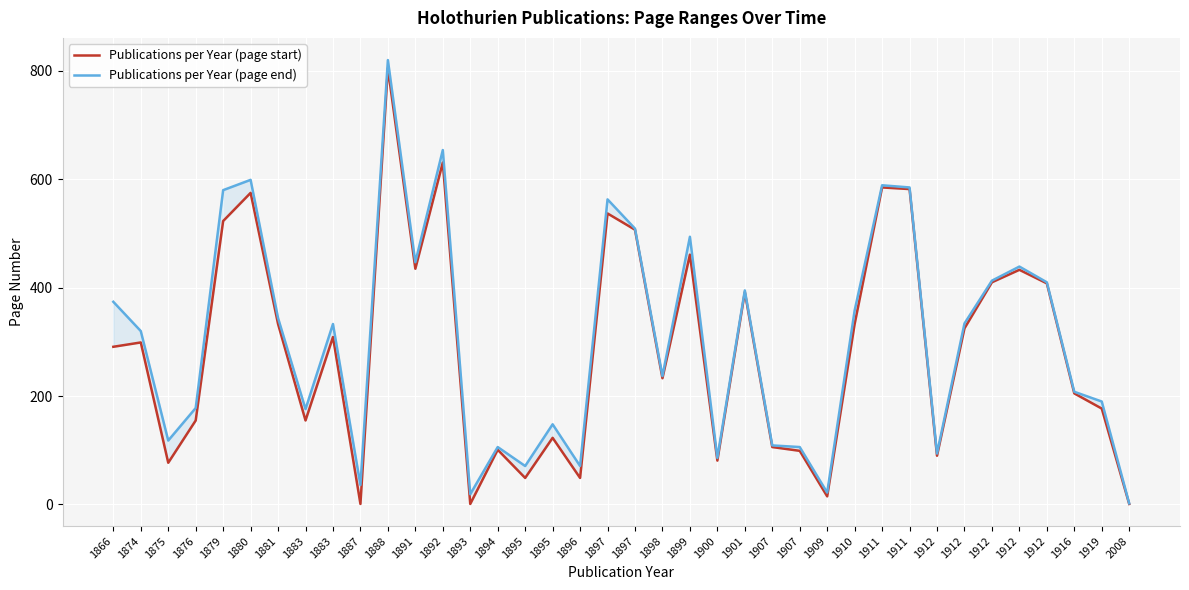

What is the sum of the Publications per Year (page end) values at 1911 and 1881?

933